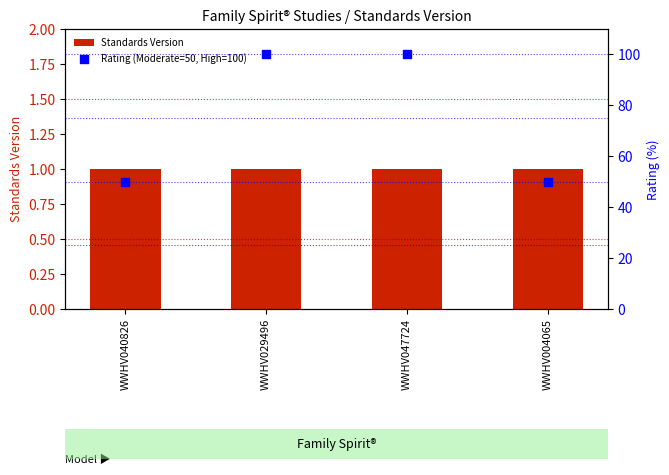

Which series reaches the minimum Y coordinate?

Standards Version